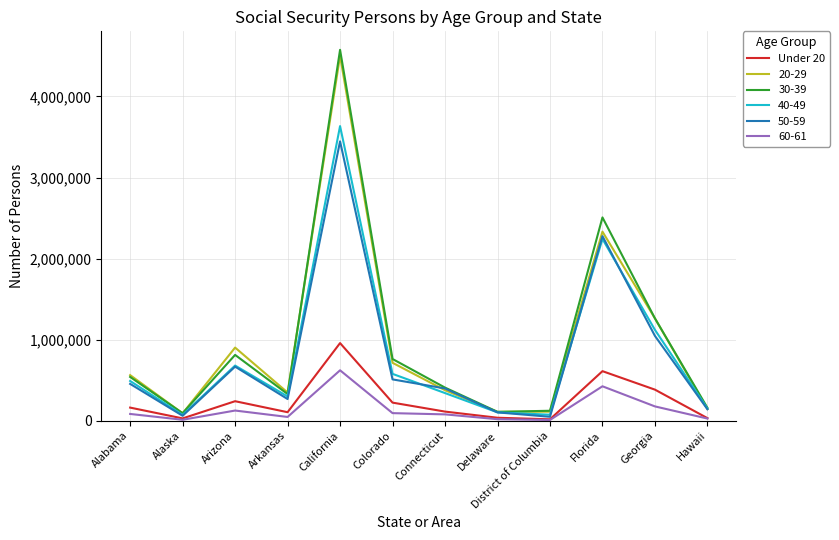

The value of Under 20 at California is 1277168. True or false?

False